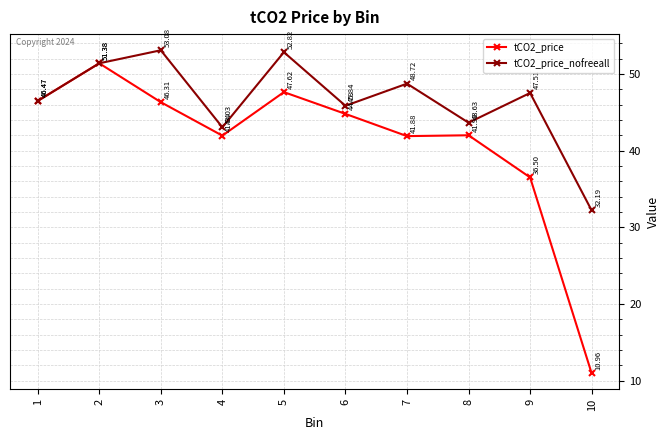

At which category does tCO2_price_nofreeall reach its first local peak?

3